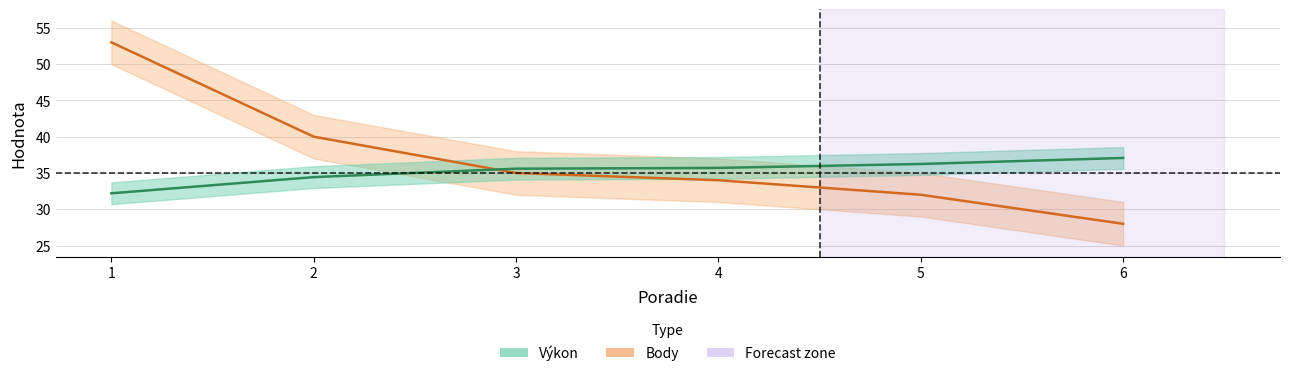

Which series ends up on top after the final intersection of Výkon and Body?

Výkon